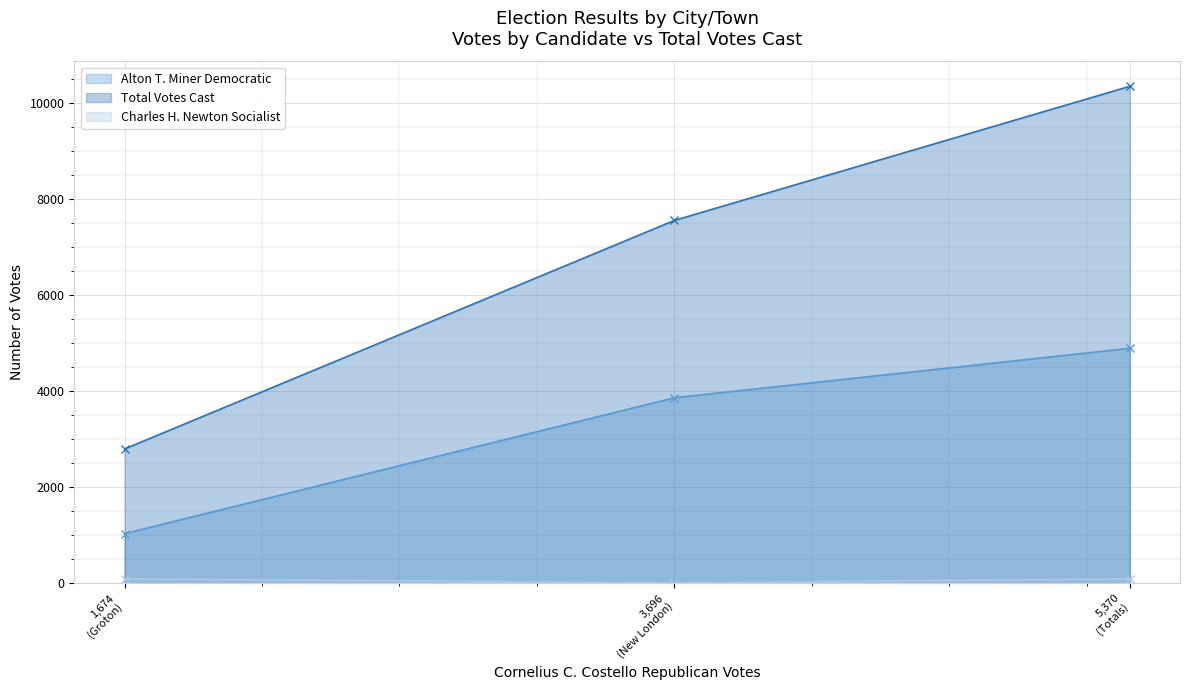

Which series has the largest range (max minus min)?

Total Votes Cast